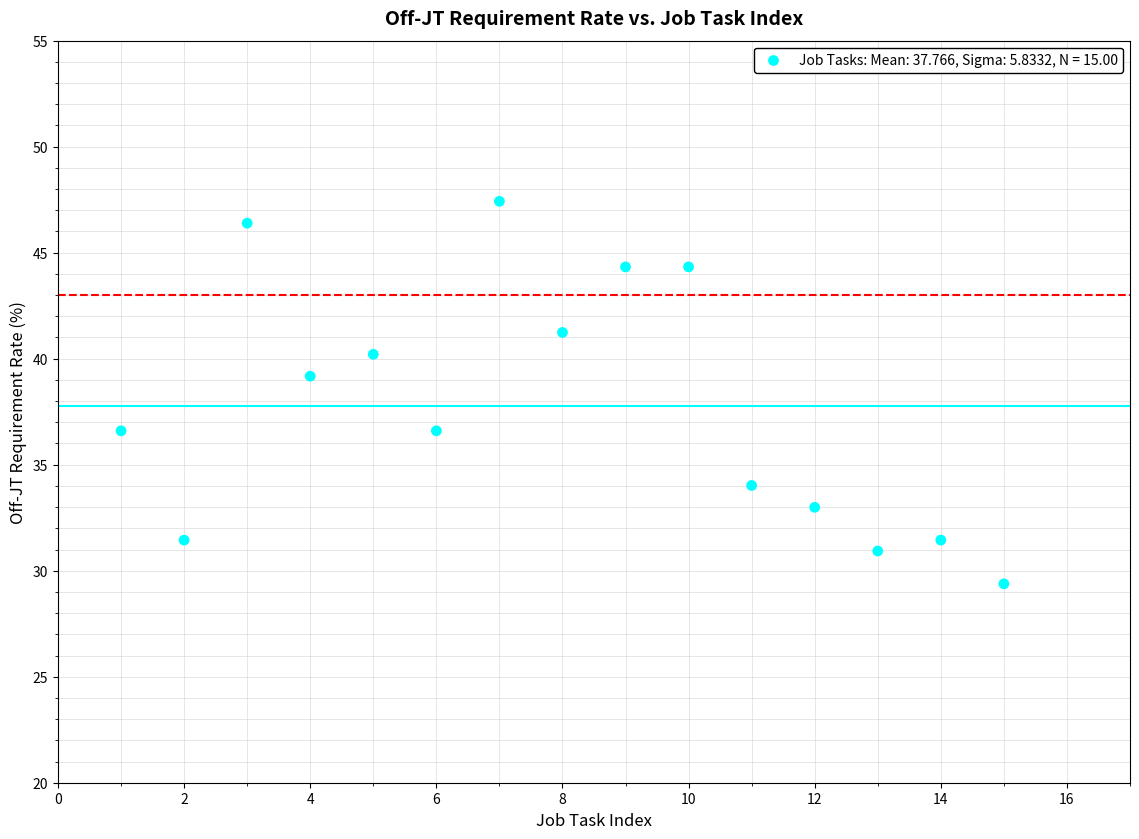

What is the range of X values (max minus min)?

14.0